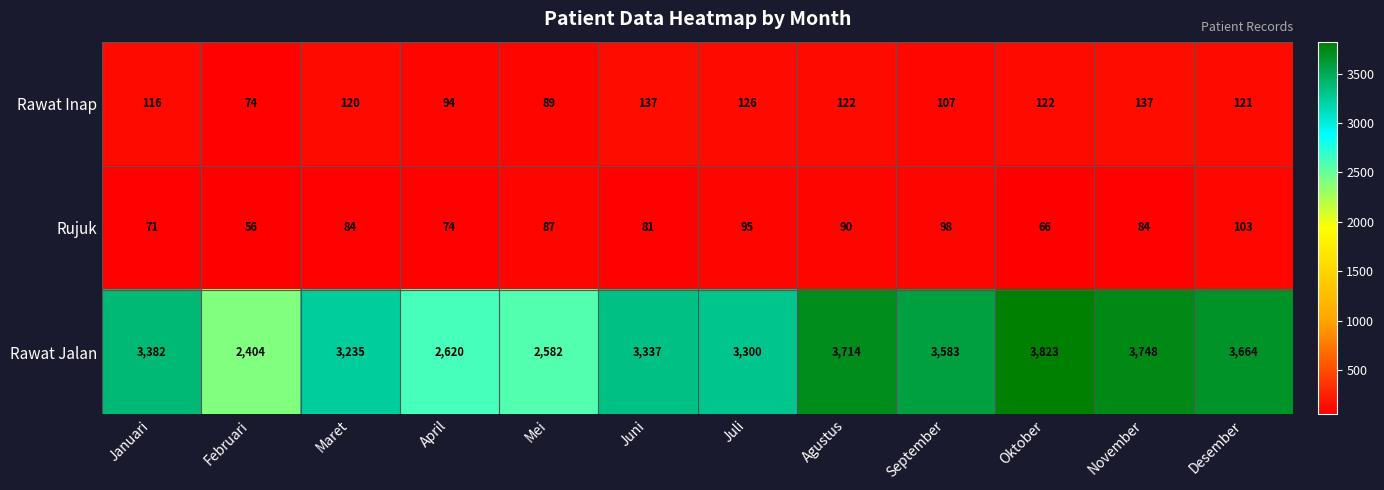

Which series changed the most between April and Agustus?

Rawat Jalan